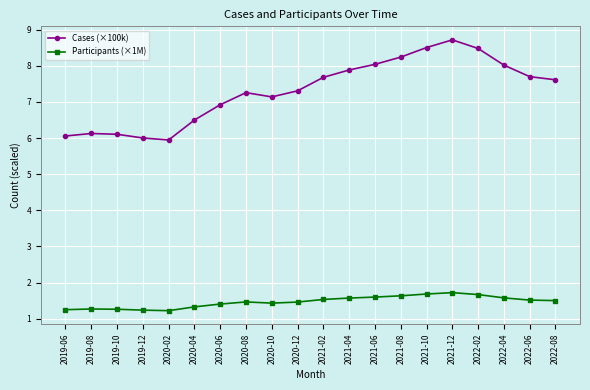

In Cases (×100k), how many points are lower than both neighbors (excluding endpoints)?

2